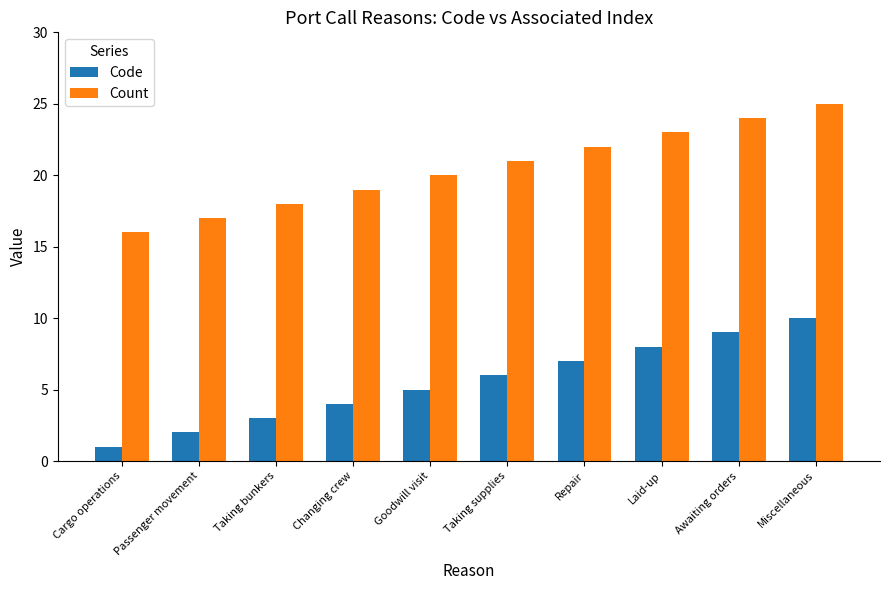

Reading left to right, transcribe all the data shown in this chart.

Code: Cargo operations=1	Passenger movement=2	Taking bunkers=3	Changing crew=4	Goodwill visit=5	Taking supplies=6	Repair=7	Laid-up=8	Awaiting orders=9	Miscellaneous=10
Count: Cargo operations=16	Passenger movement=17	Taking bunkers=18	Changing crew=19	Goodwill visit=20	Taking supplies=21	Repair=22	Laid-up=23	Awaiting orders=24	Miscellaneous=25